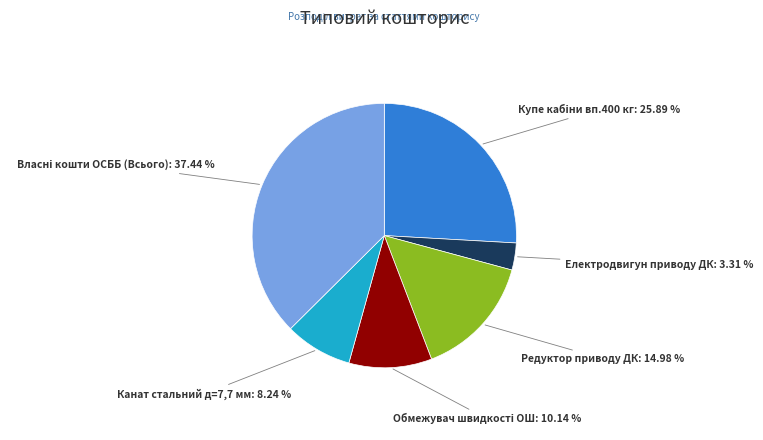

Is there a majority slice in this chart?

No